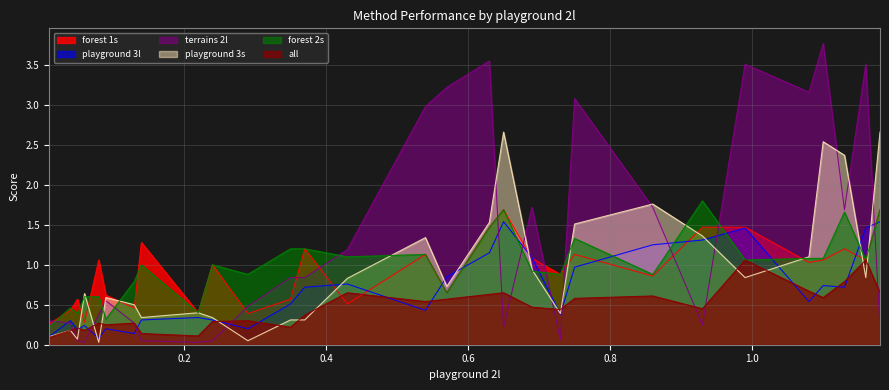

How many intersections are there between playground 3s and terrains 2l?

13